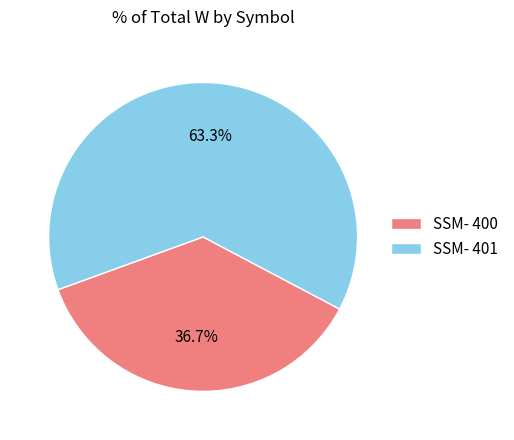

To the nearest percent, what is the average slice percentage?

50%